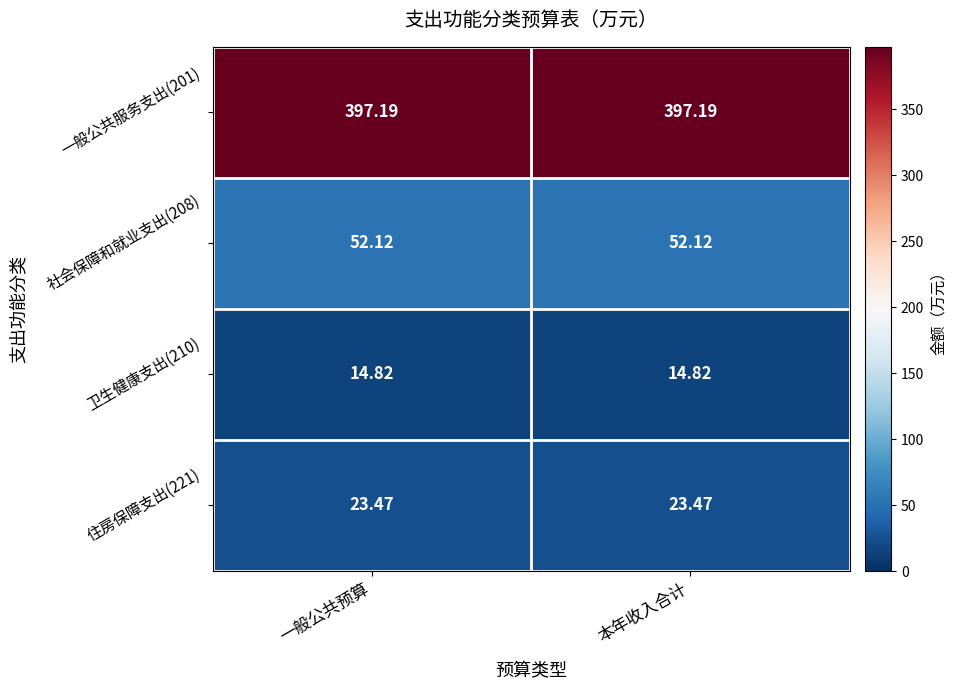

Is the value of 住房保障支出(221) at 一般公共预算 greater than the value of 社会保障和就业支出(208) at 本年收入合计?

No